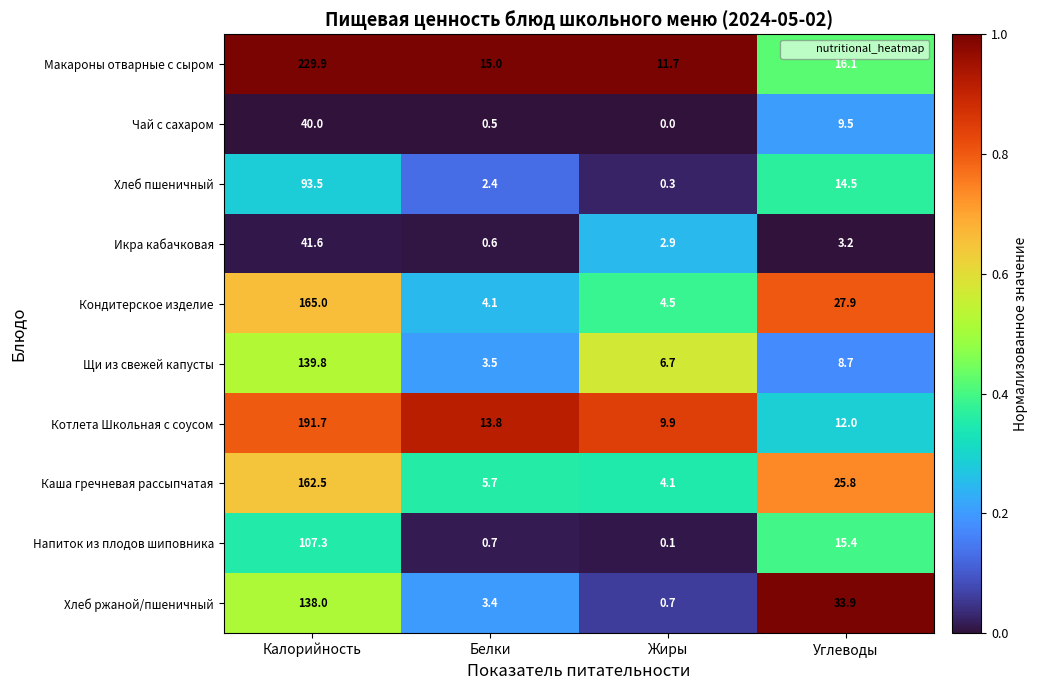

What is the spread (max minus min) of values at Калорийность?

189.9